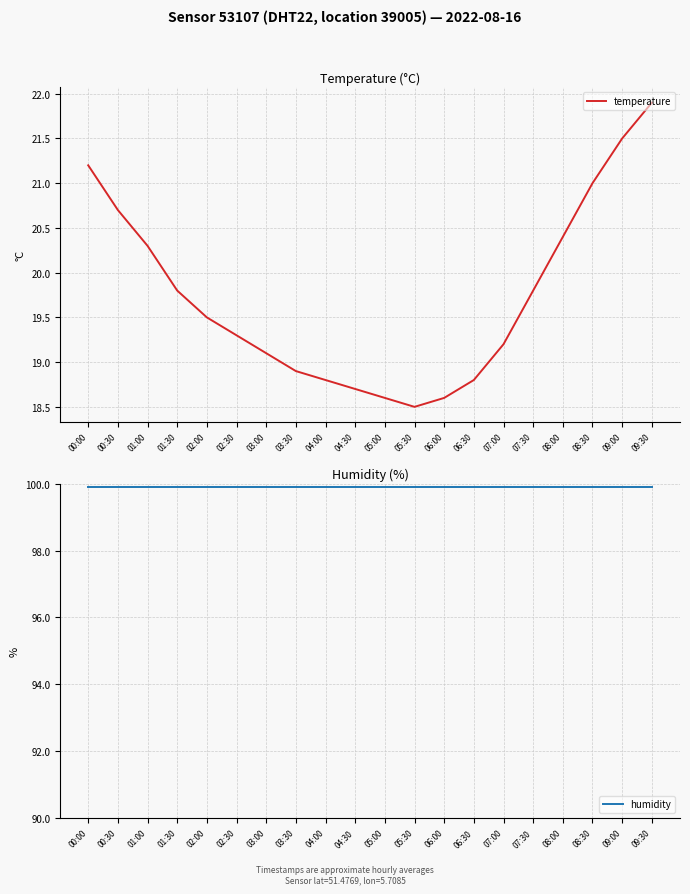

The humidity series shows 99.9 at 04:30. True or false?

True